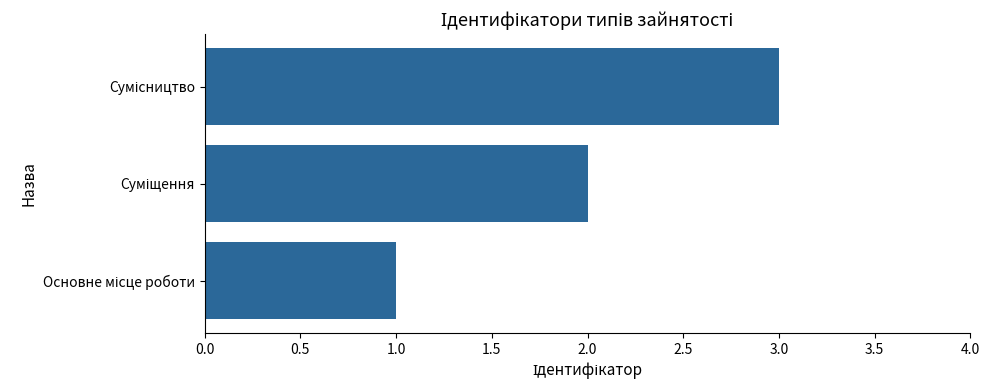

What is the maximum value shown in the chart?

3